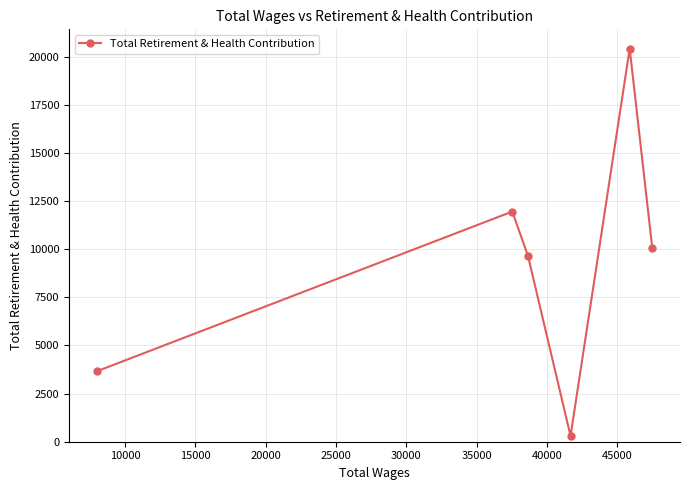

What is the difference between the maximum and minimum values?

20121